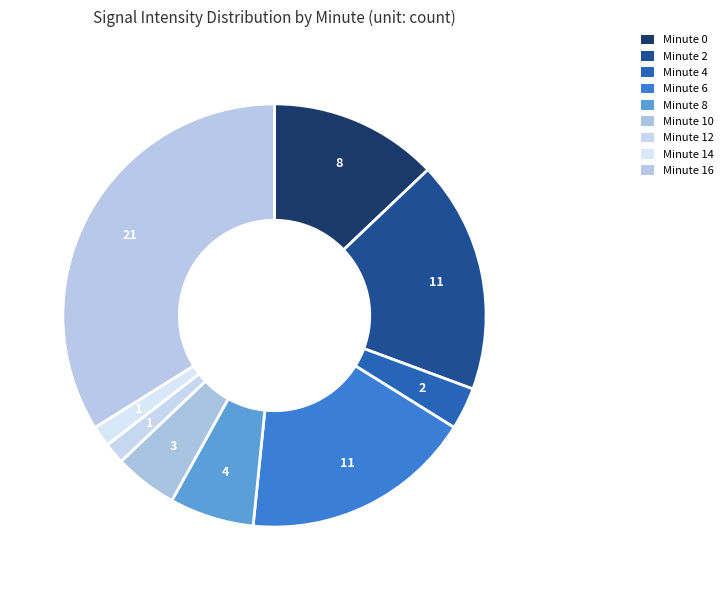

How many slices are in this pie chart?

9